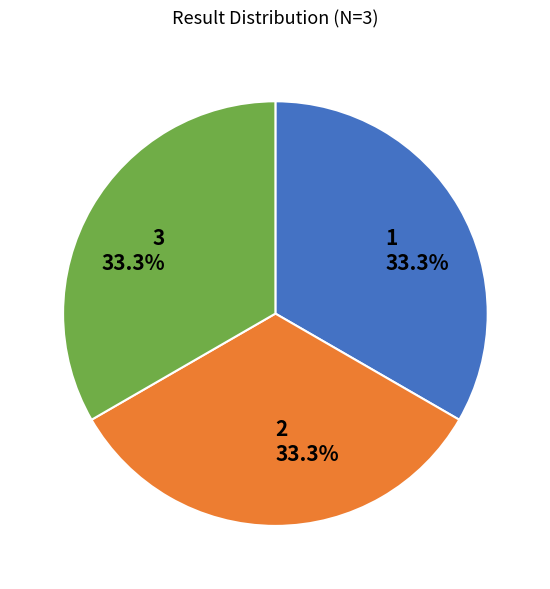

Is there a majority slice in this chart?

No